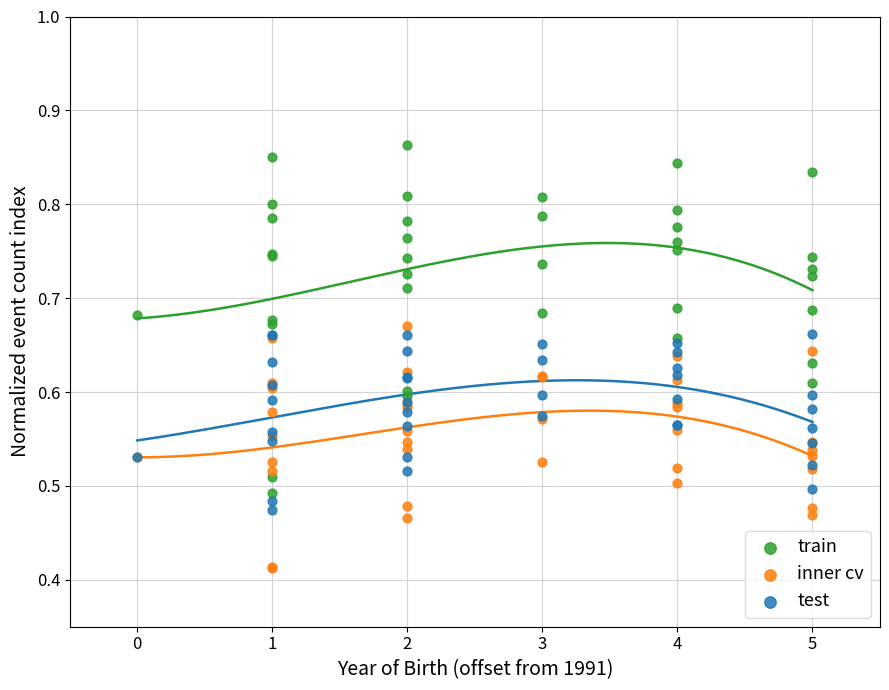

Which series contains the lowest Y value?

inner cv